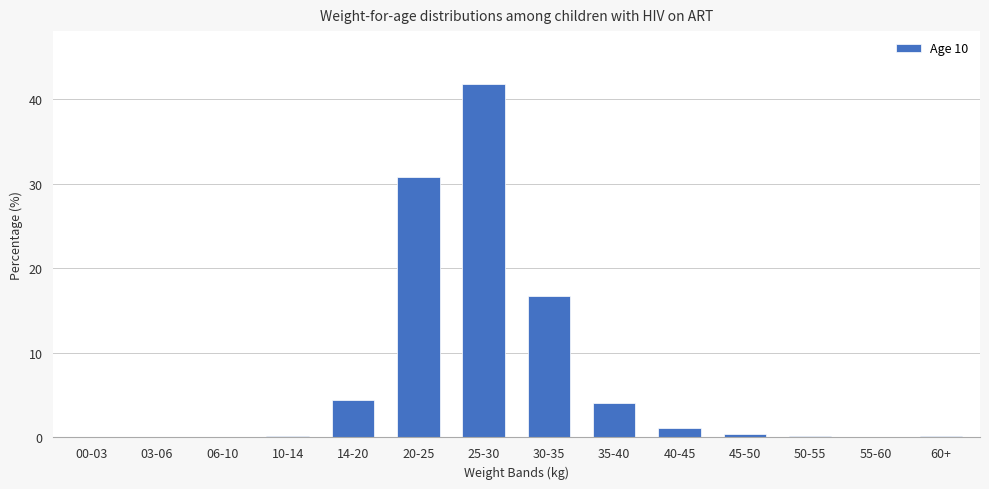

What is the change in value from 30-35 to 40-45?

-15.5